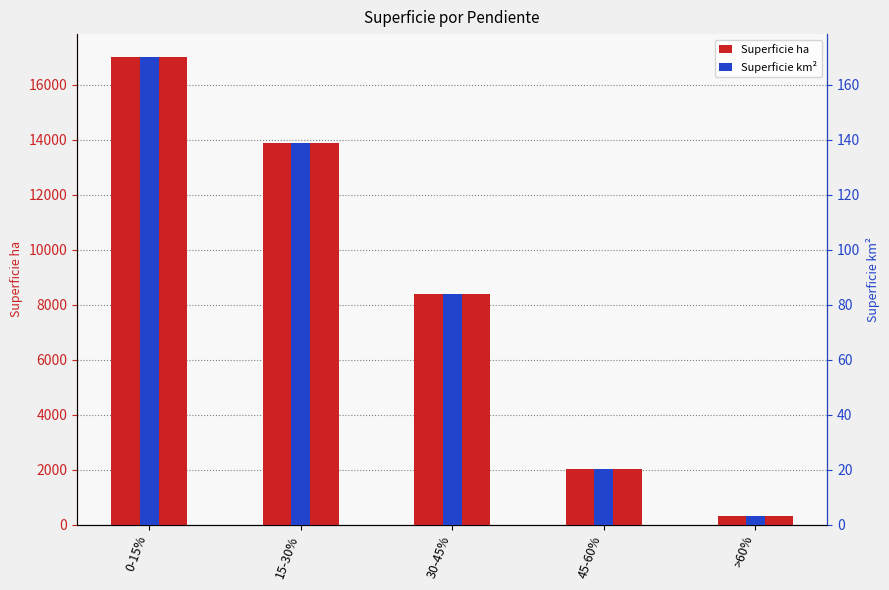

Rank the series by their maximum value, from highest to lowest.

Superficie ha, Superficie km²